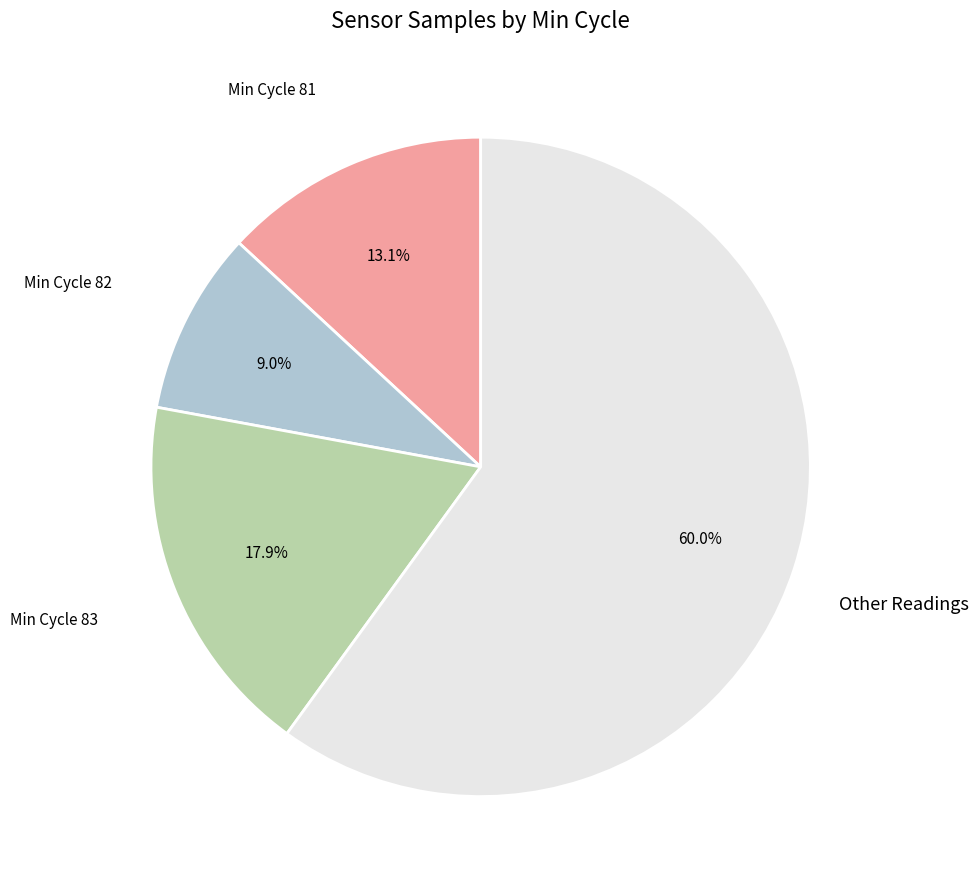

Is there a majority slice in this chart?

Yes